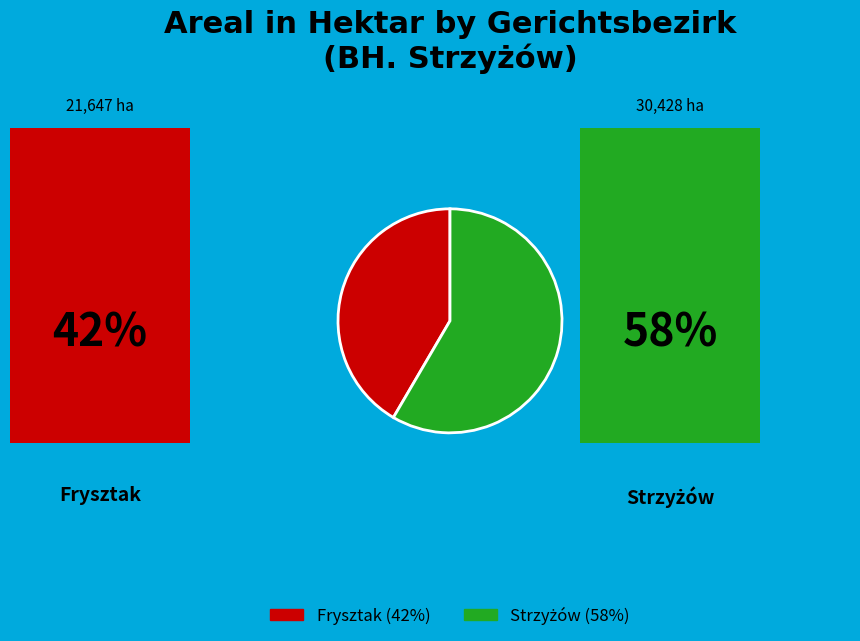

Which slice is the smallest?

Frysztak